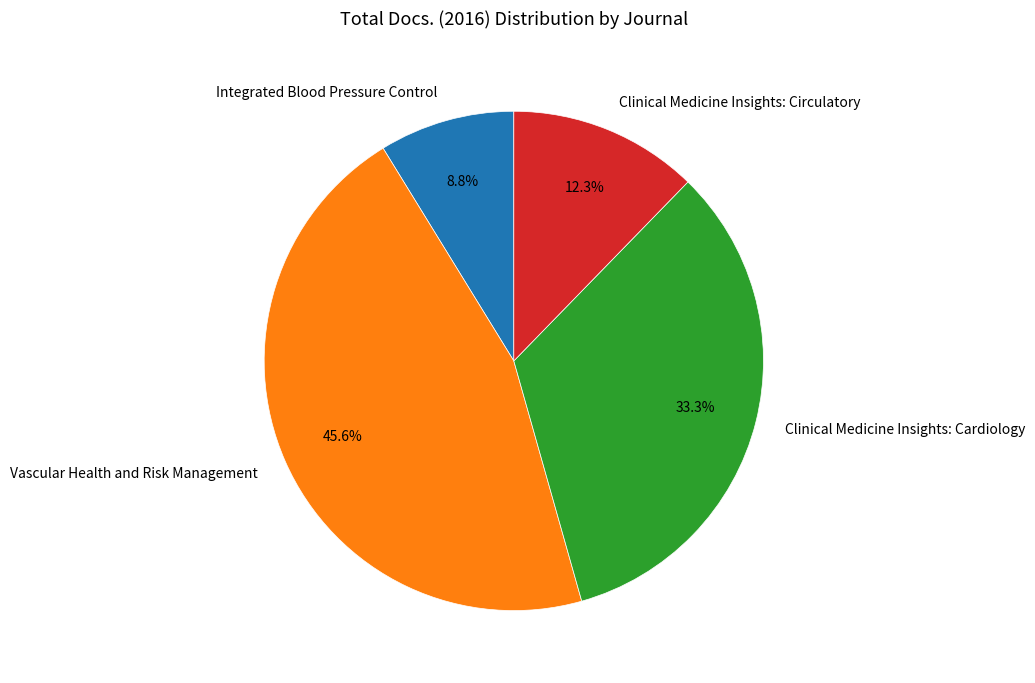

What is the largest slice in the pie chart?

Vascular Health and Risk Management